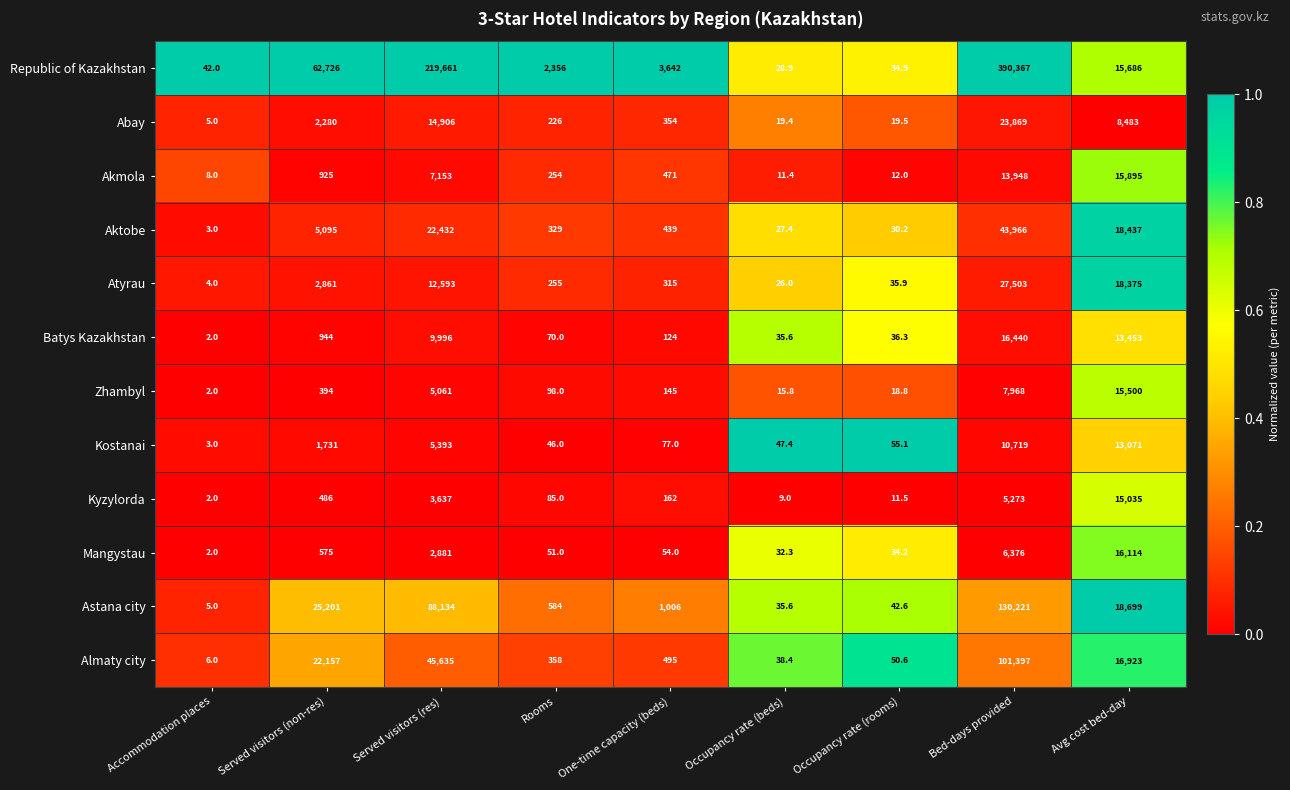

What is the smallest value displayed?

2.0